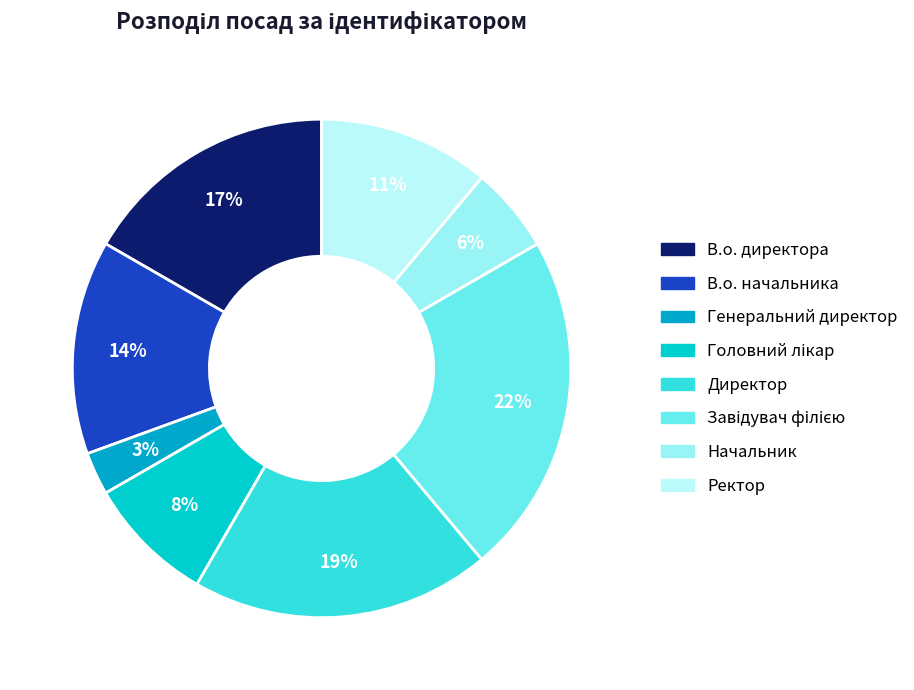

What is the smallest slice in the pie chart?

Генеральний директор